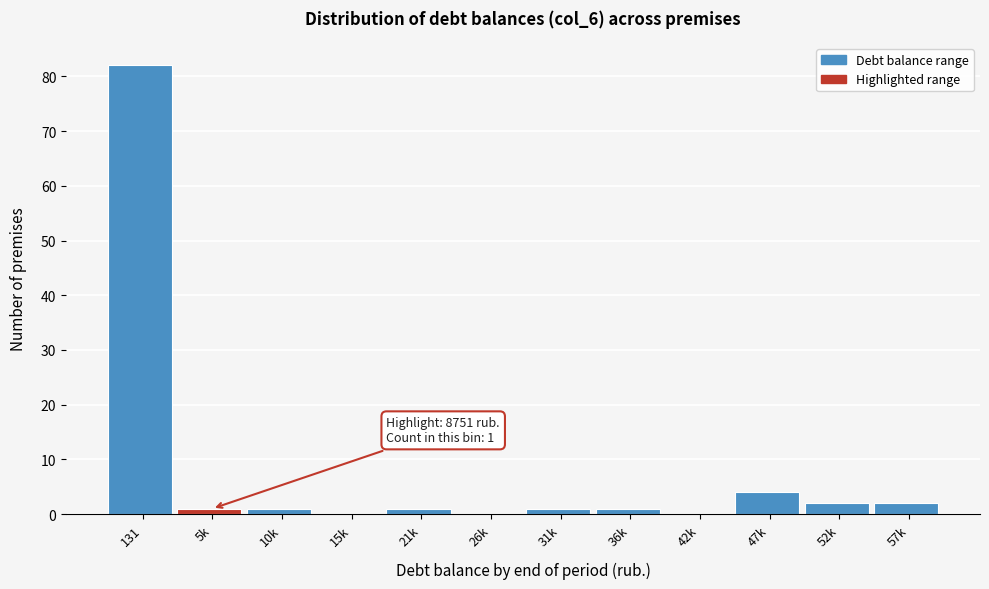

Reading right to left, list all the values displayed in this chart.

57k=2	52k=2	47k=4	42k=0	36k=1	31k=1	26k=0	21k=1	15k=0	10k=1	5k=1	131=82